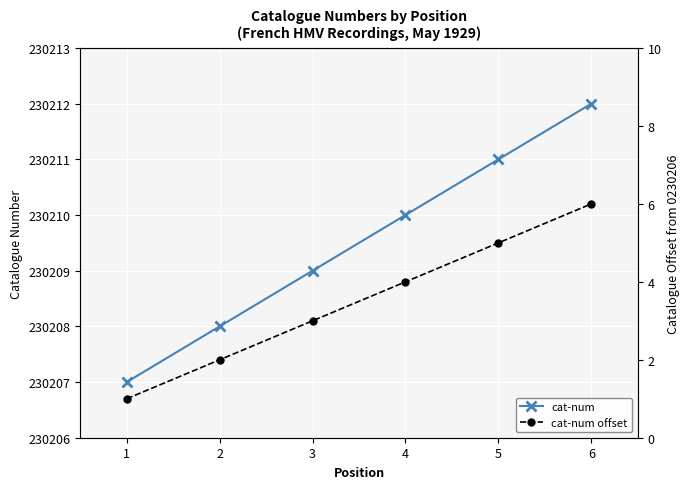

How many lines are shown in the chart?

2